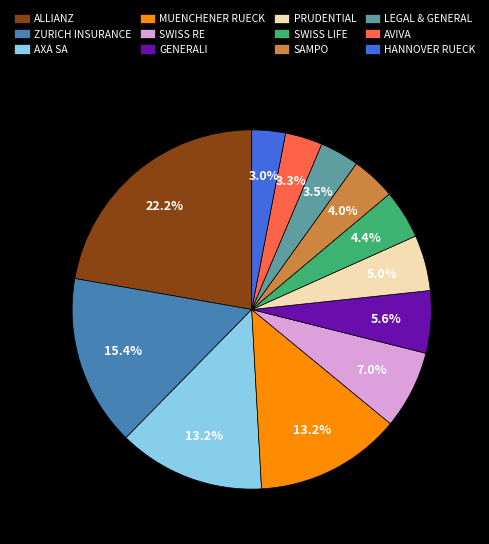

How many segments does this pie chart have?

12